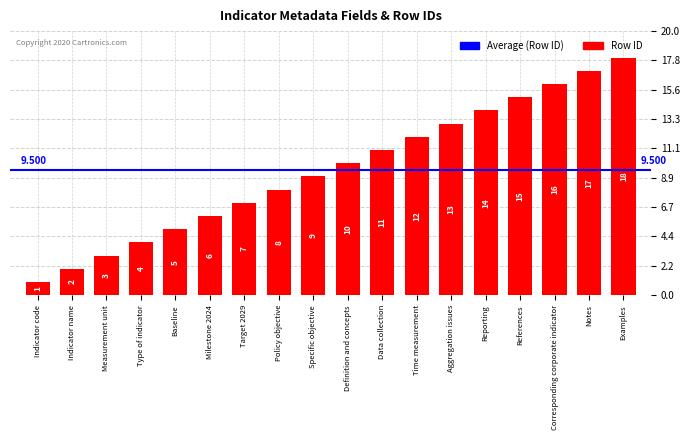

Reading left to right, extract all data points from this chart.

Indicator code=1	Indicator name=2	Measurement unit=3	Type of indicator=4	Baseline=5	Milestone 2024=6	Target 2029=7	Policy objective=8	Specific objective=9	Definition and concepts=10	Data collection=11	Time measurement=12	Aggregation issues=13	Reporting=14	References=15	Corresponding corporate indicator=16	Notes=17	Examples=18